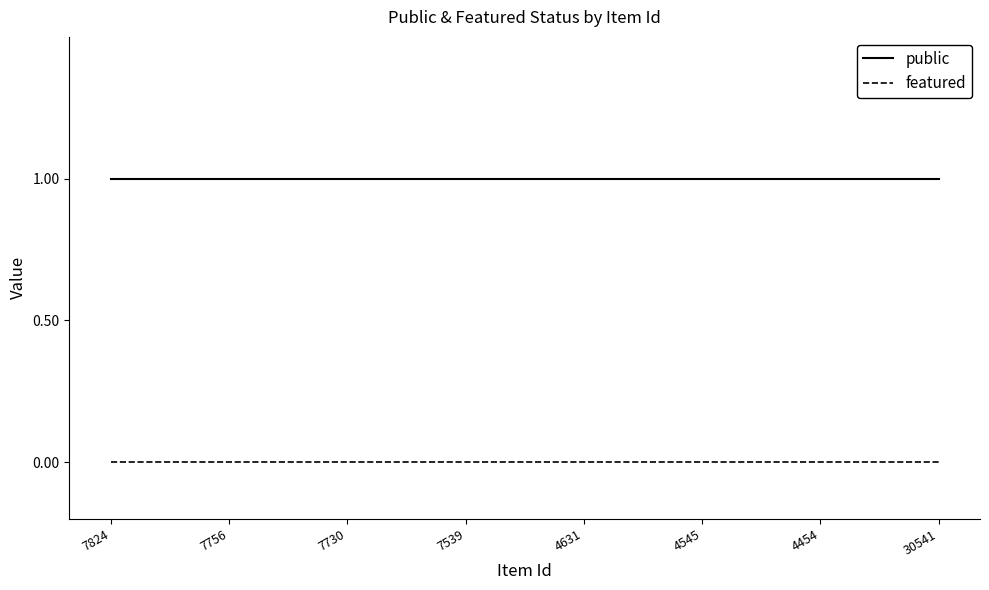

Rank the series by their average value, from lowest to highest.

featured, public